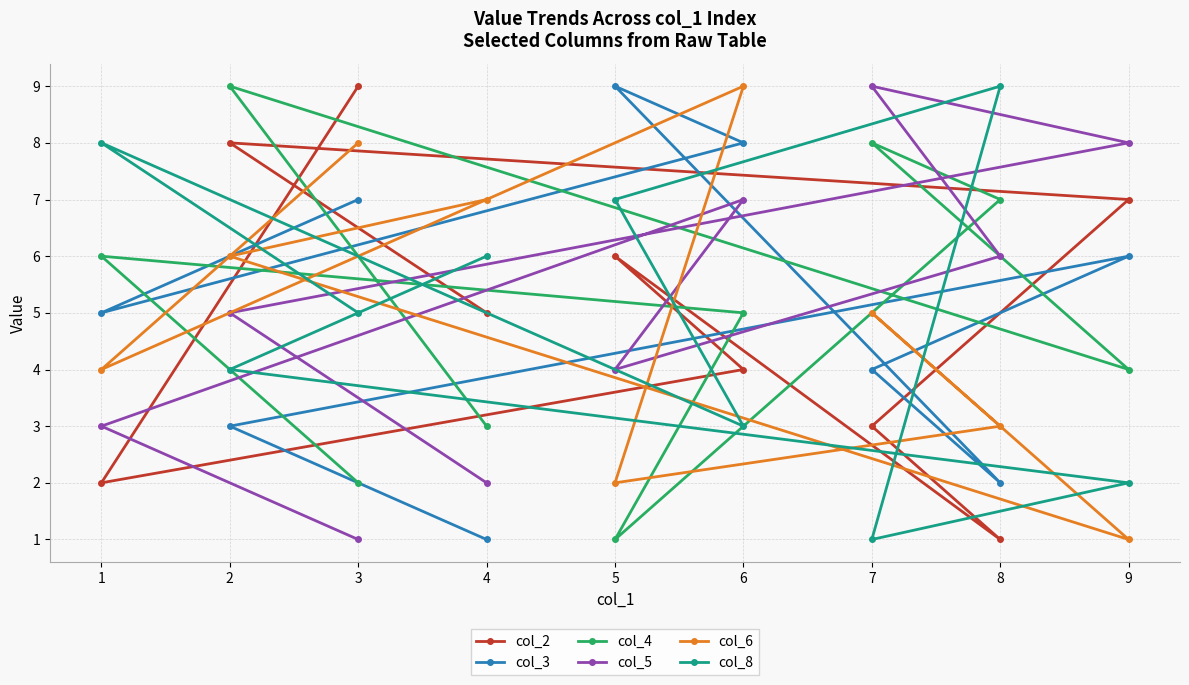

True or false: col_3 has more than 1 points higher than both neighbors.

True